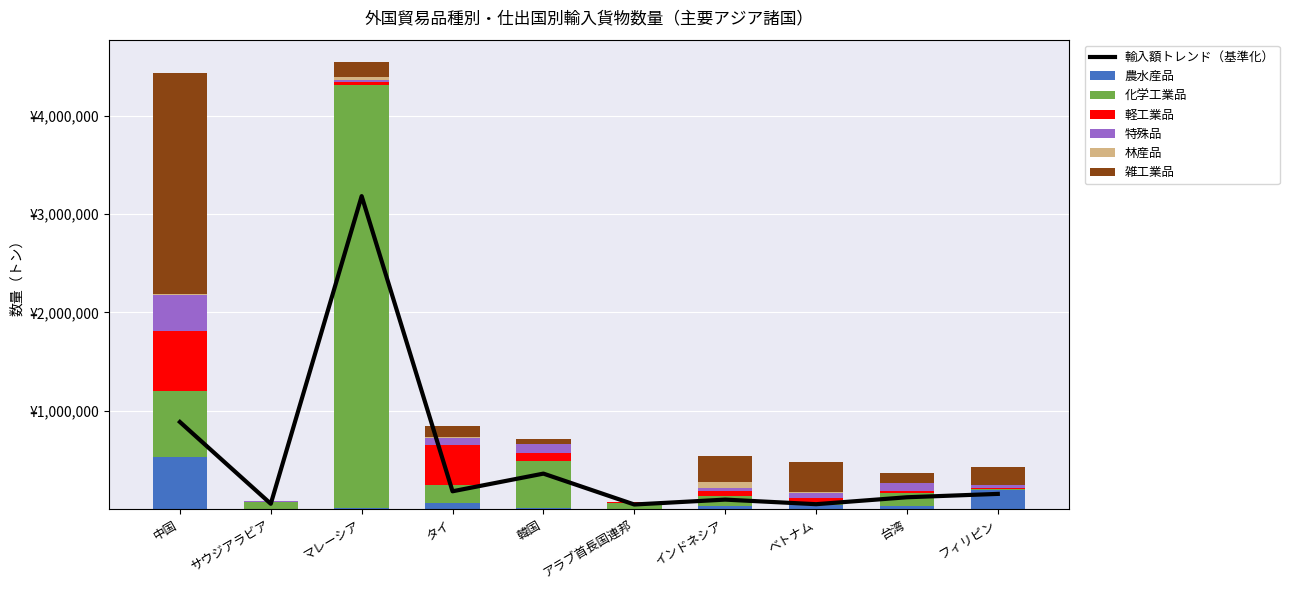

How many data points in 化学工業品 are less than 127896?

5